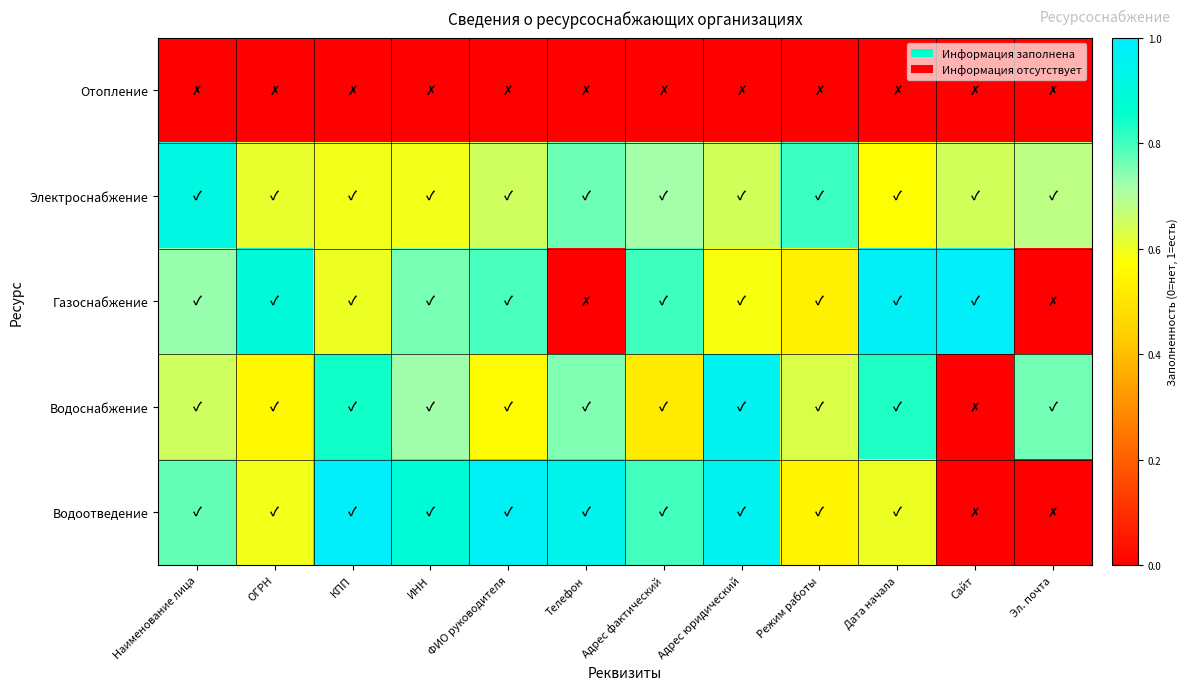

What is the maximum value shown in the chart?

1.0